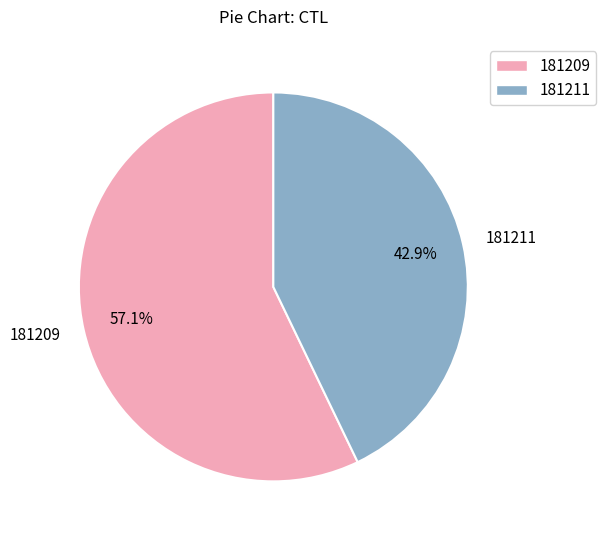

To the nearest percent, what is the difference between the largest and smallest slice percentages?

14%